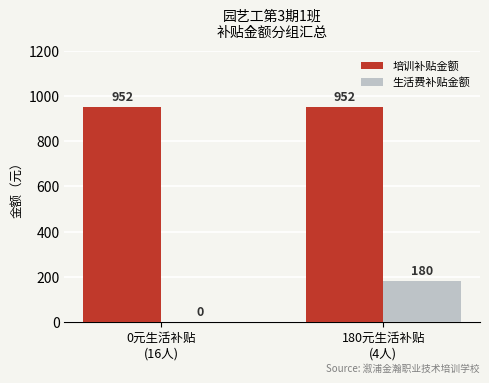

How many 生活费补贴金额 values are between 0 and 180?

2